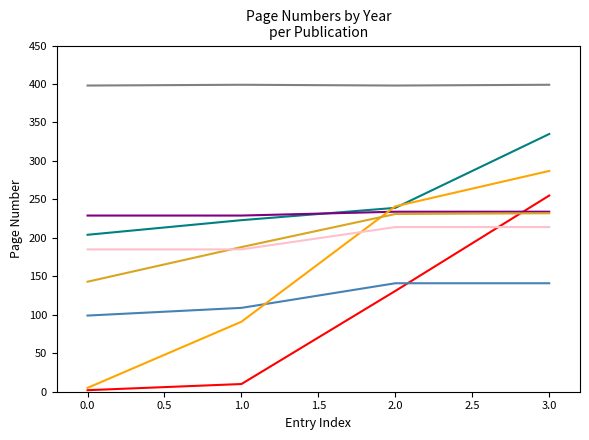

How many lines are shown in the chart?

8